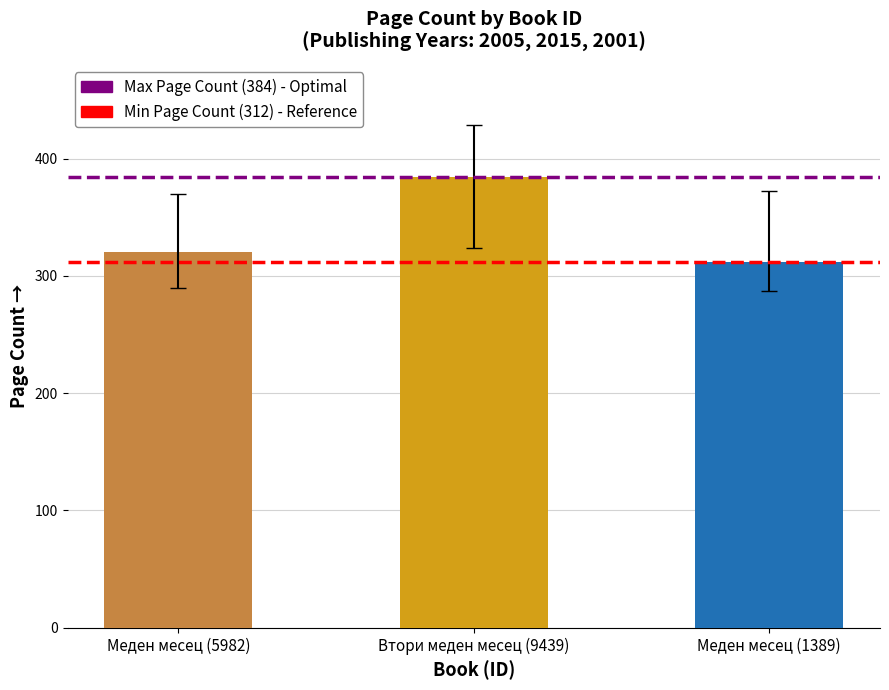

At which category does the chart reach its minimum across all series?

Меден месец (1389)